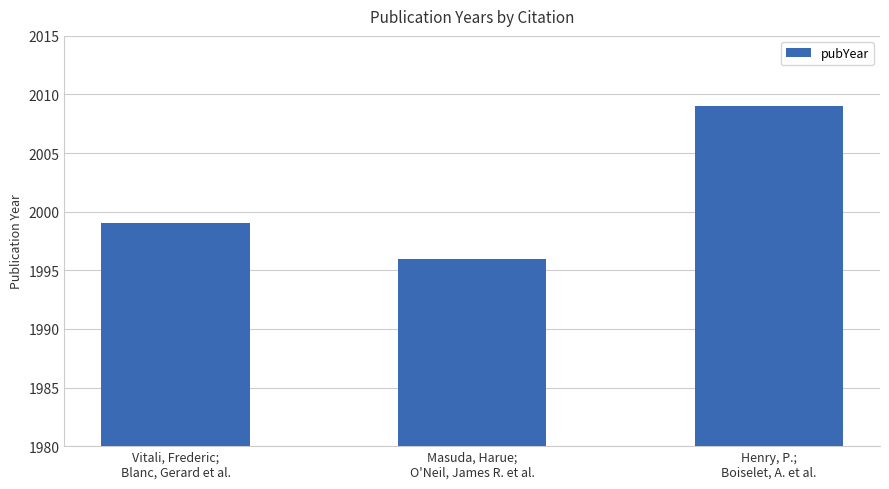

The chart shows a value of 427 at Vitali, Frederic;
Blanc, Gerard et al.. True or false?

False